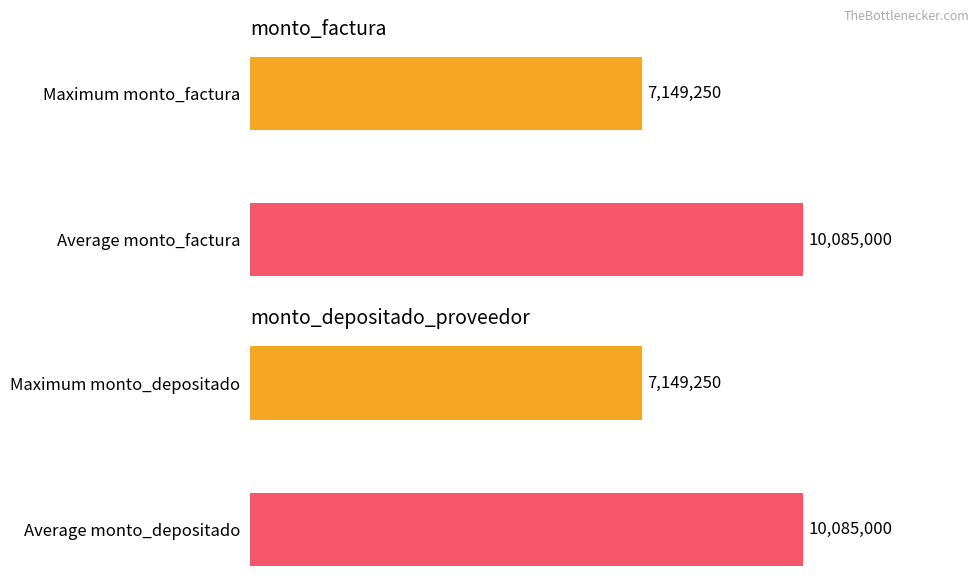

Which series has the largest range (max minus min)?

monto_factura